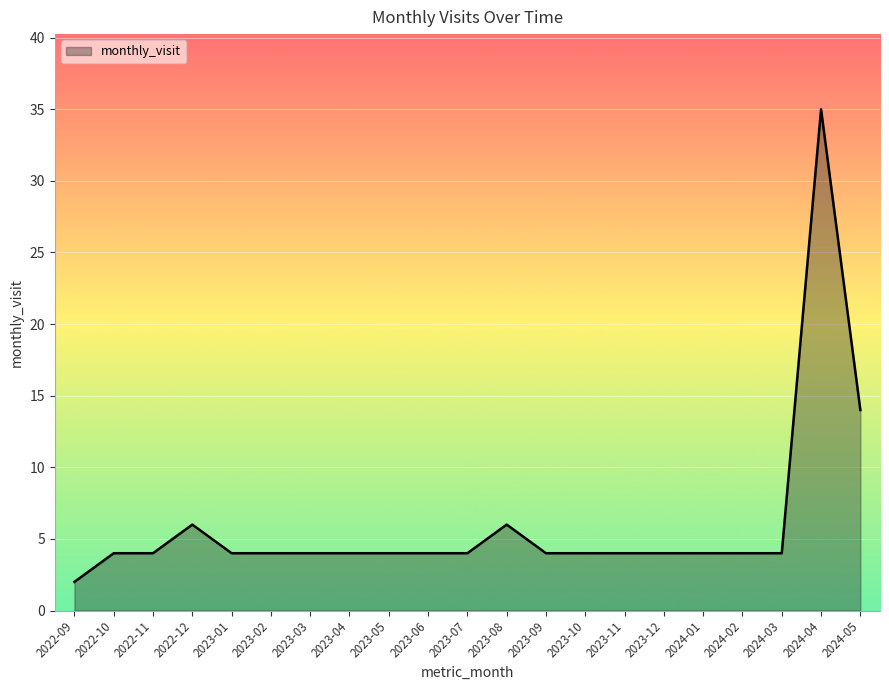

What is the maximum value shown in the chart?

35